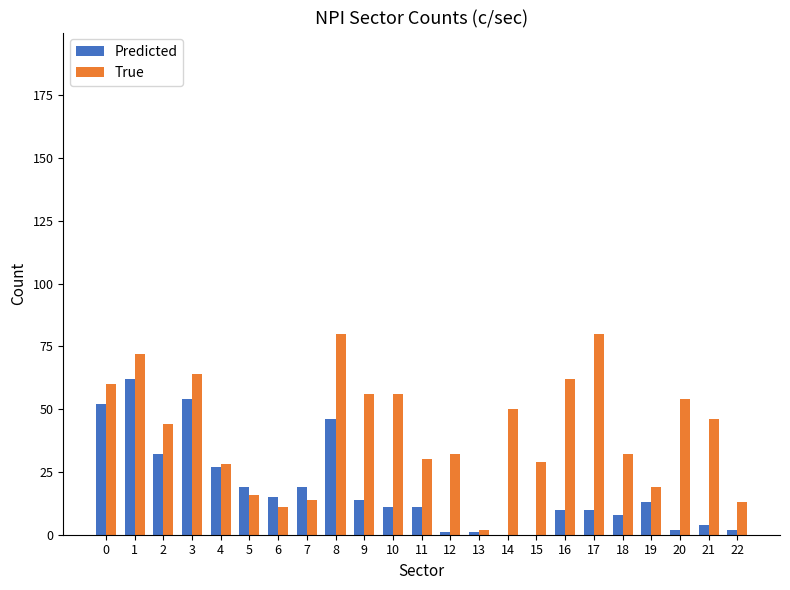

At which category is the sum across all series the highest?

1